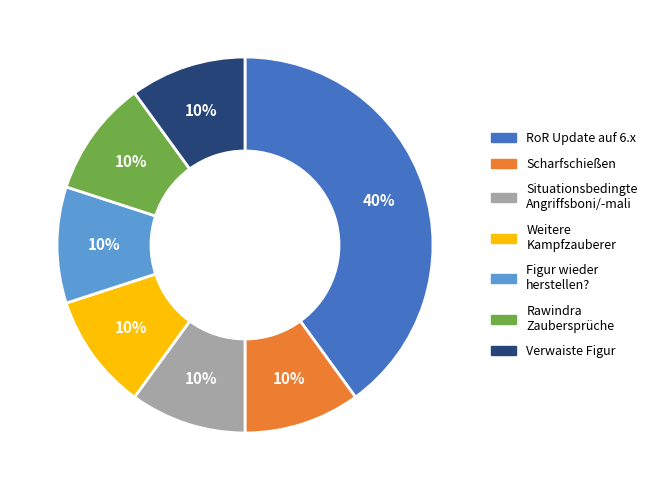

Is there any slice that represents more than half of the pie?

No